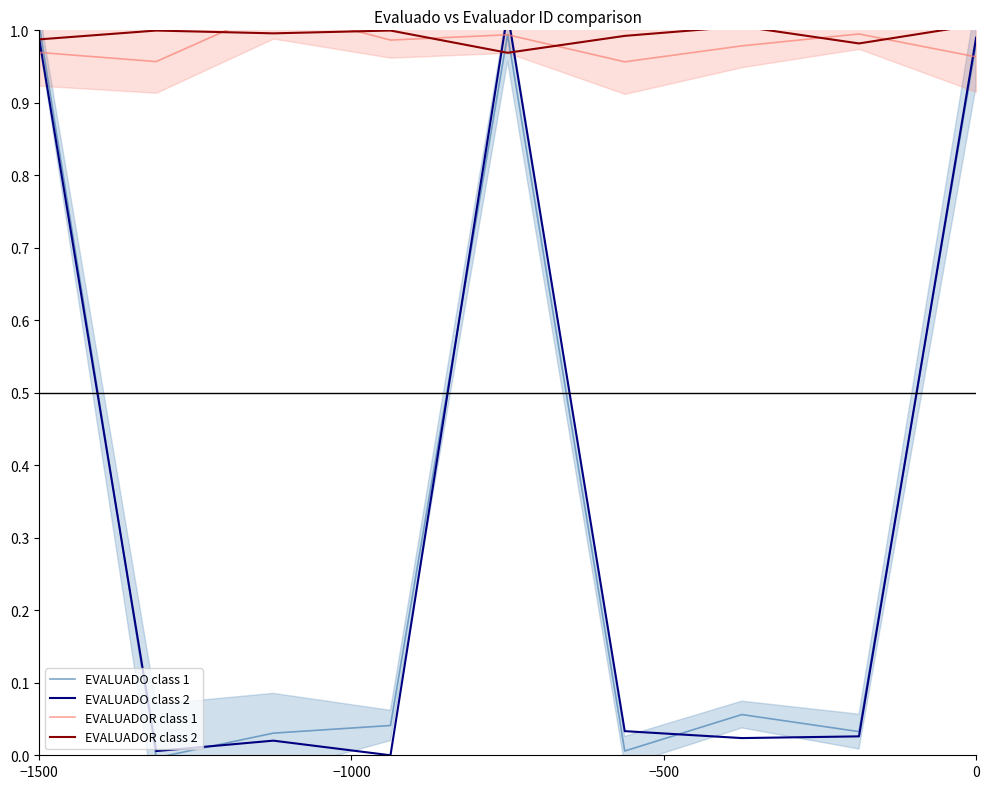

True or false: EVALUADO class 1 and EVALUADOR class 2 cross at least once.

True